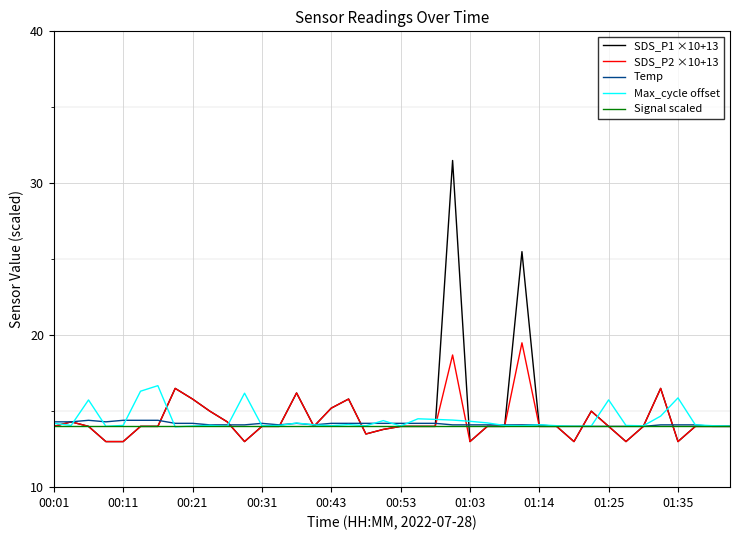

True or false: SDS_P2 ×10+13 has more than 2 points higher than both neighbors.

True